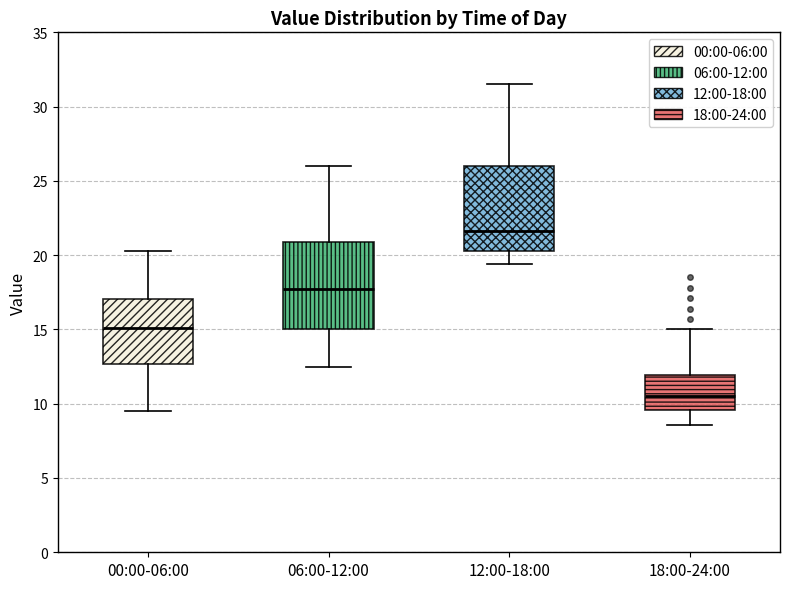

Reading left to right, transcribe this box plot: for each box, give where its median line is, the range the box spans, and where its two whiskers end, as read against the y-axis. The values are not printed on the chart, so give them approximately, as read against the axis.

00:00-06:00: median 15.0, box 12.5 to 17.0, whiskers 9.5 to 20.5
06:00-12:00: median 18.0, box 15.0 to 21.0, whiskers 12.5 to 26.0
12:00-18:00: median 21.5, box 20.5 to 26.0, whiskers 19.5 to 31.5
18:00-24:00: median 10.5, box 9.5 to 12.0, whiskers 8.5 to 15.0